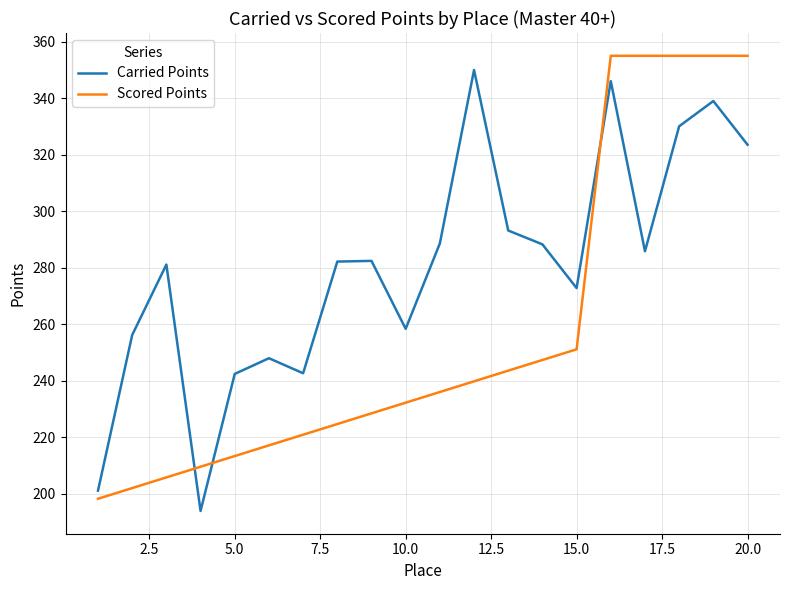

What is the difference between the maximum and minimum values in the Carried Points series?

156.0